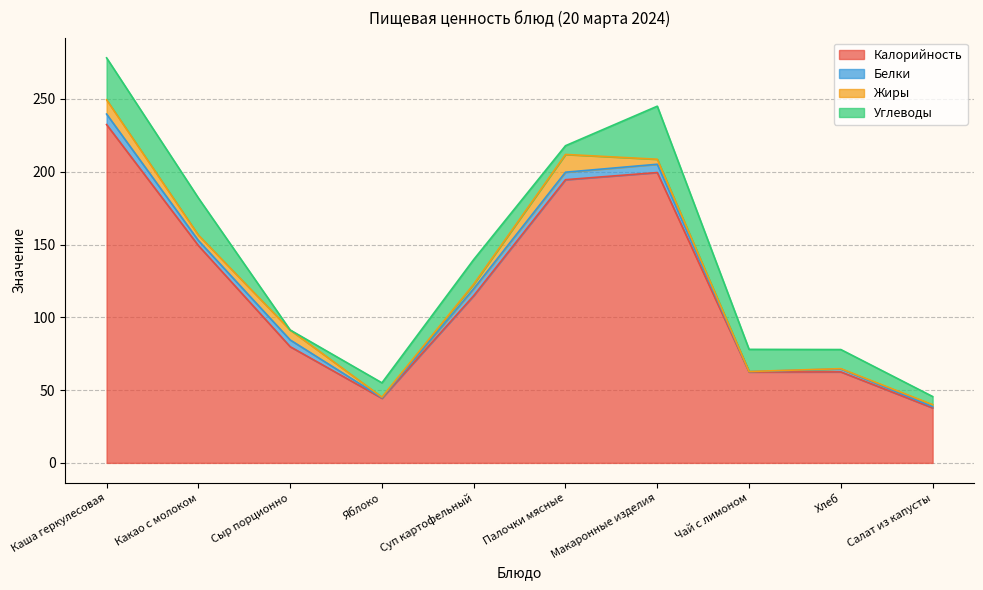

Reading left to right, list all the values displayed in this chart.

Калорийность: 232.4	149.3	79.8	44.4	114.9	194.6	199.5	62.5	62.5	37.8
Белки: 7.2	3.5	4.6	0.4	4.8	5.1	5.7	0.3	2.0	0.9
Жиры: 9.8	3.7	6.8	0.4	3.1	12.2	3.4	0.1	0.2	1.3
Углеводы: 28.8	25.5	0.0	9.8	16.9	6.0	36.5	15.2	13.1	5.6